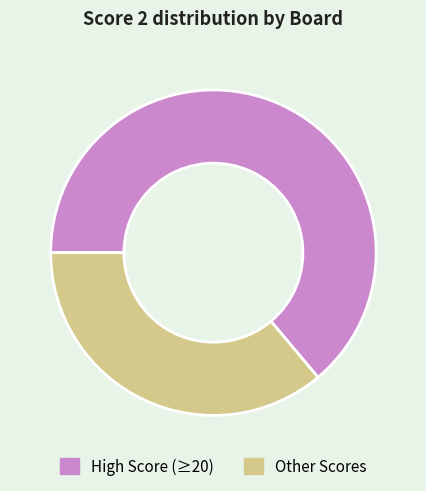

Which slice is the largest?

High Score (≥20)